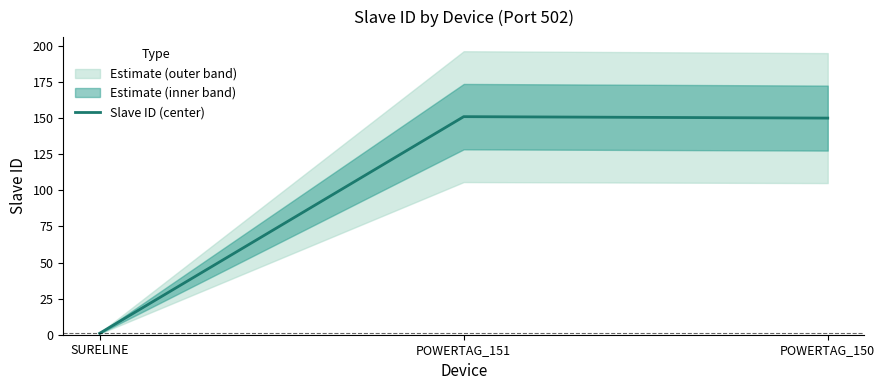

What is the label of the 2nd point from the right?

POWERTAG_151